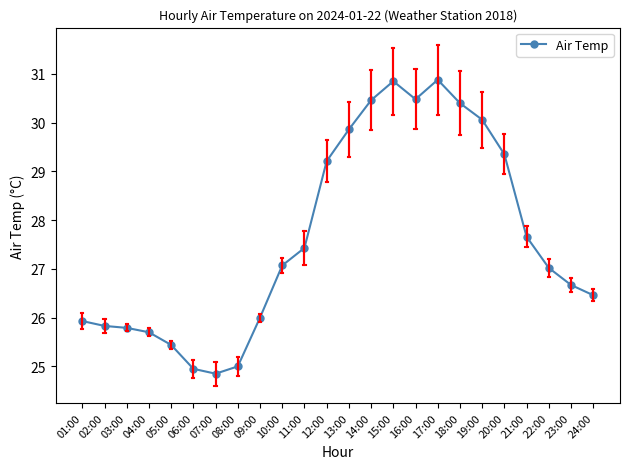

True or false: the data shows 29.2 at 12:00.

True